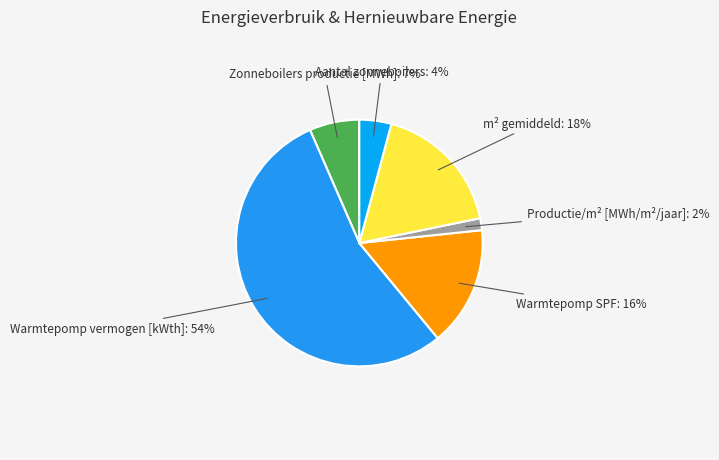

The Warmtepomp vermogen [kWth] slice represents 49% of the pie. True or false?

False